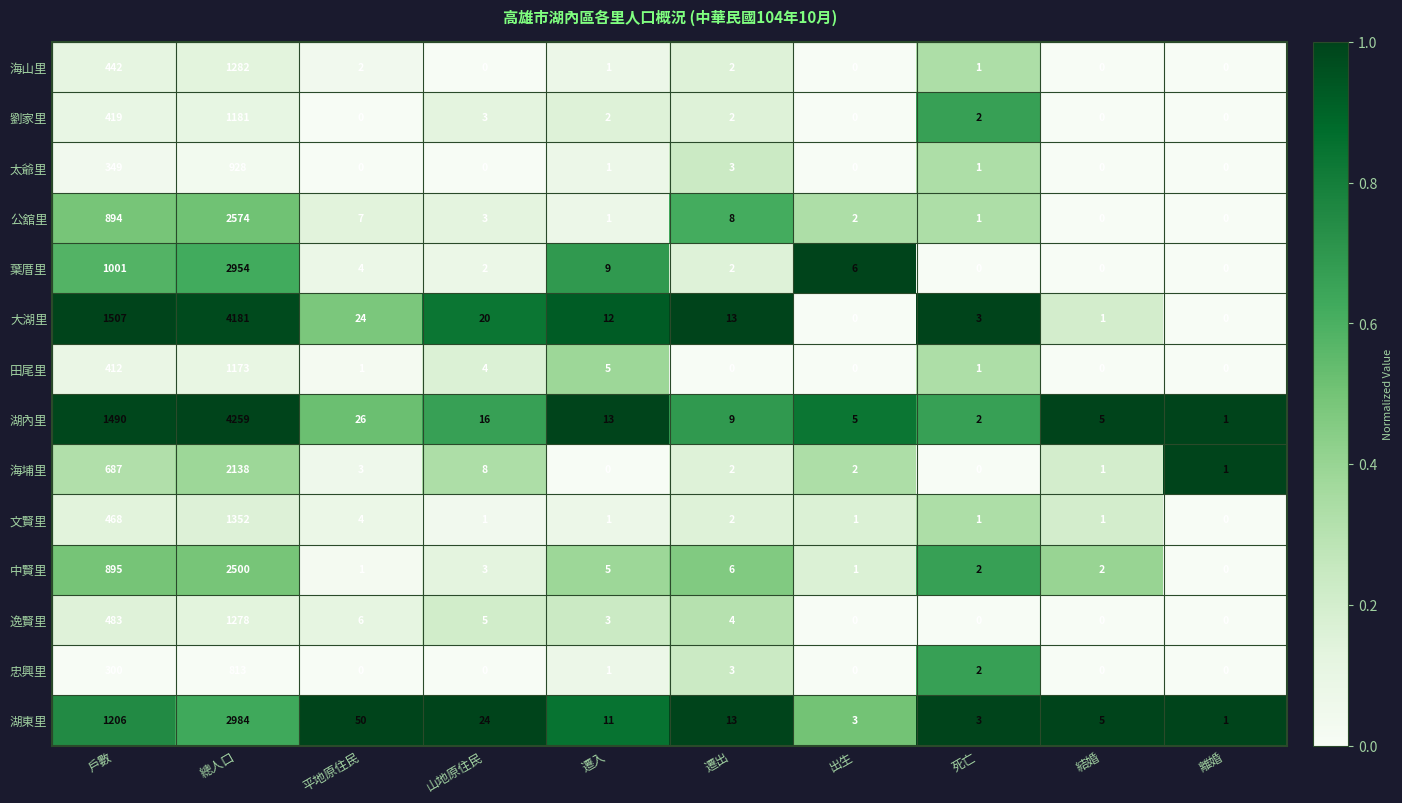

Which category has the highest value in the 忠興里 series?

總人口